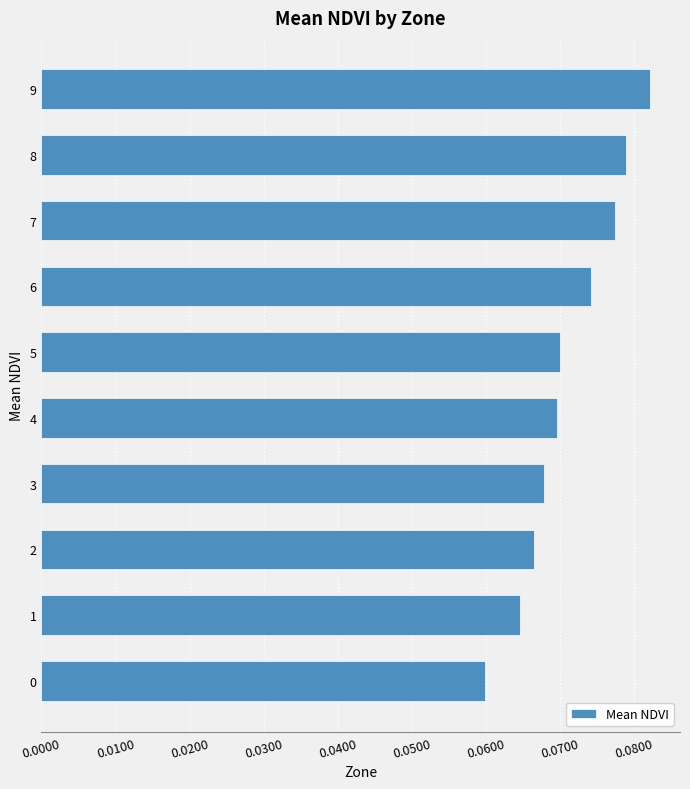

Count the values in the range 0 to 1.

10